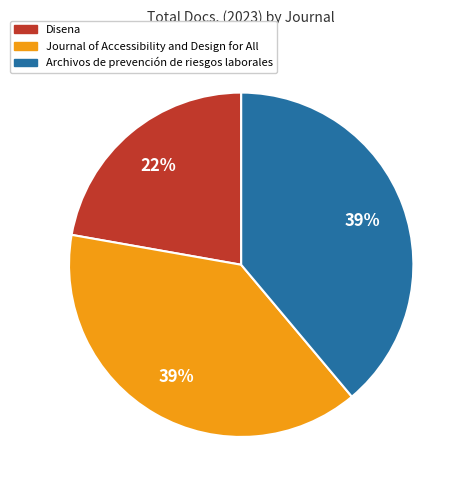

Is it true that Archivos de prevención de riesgos laborales is 39% of the pie?

True